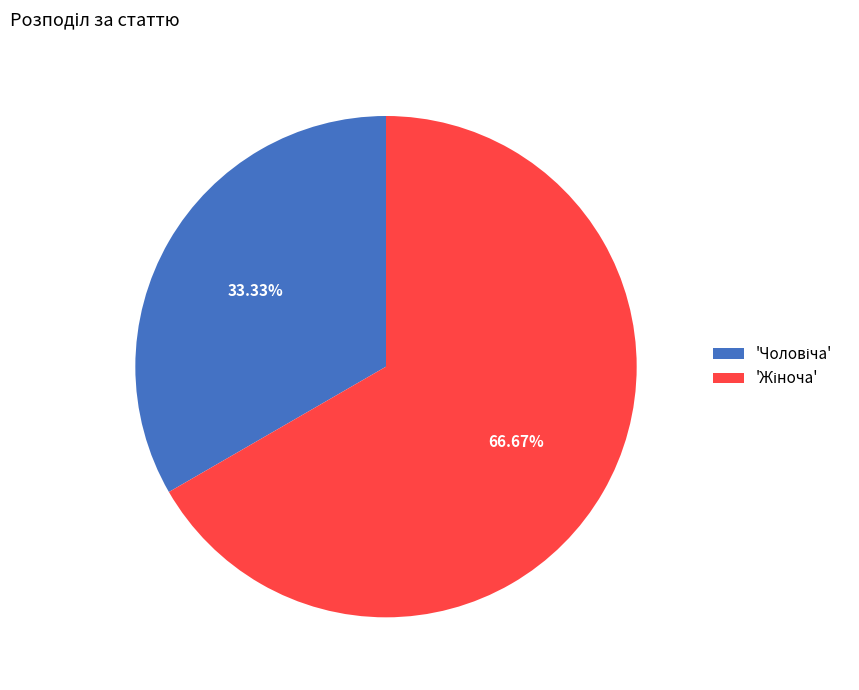

Does any single category account for the majority?

Yes